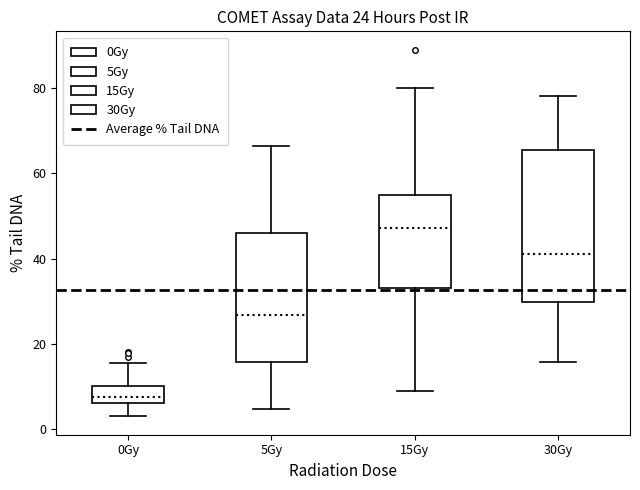

Which box is the tallest, from its lower edge to its upper edge?

30Gy